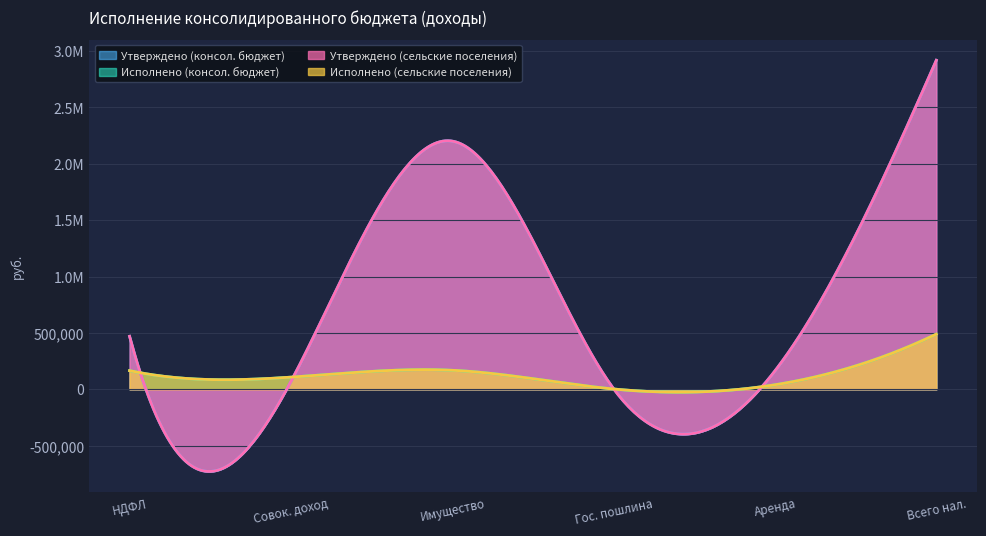

What is the sum of the Утверждено (консол. бюджет) values at ГОСУДАРСТВЕННАЯ ПОШЛИНА and НАЛОГОВЫЕ И НЕНАЛОГОВЫЕ ДОХОДЫ?

2922500.0